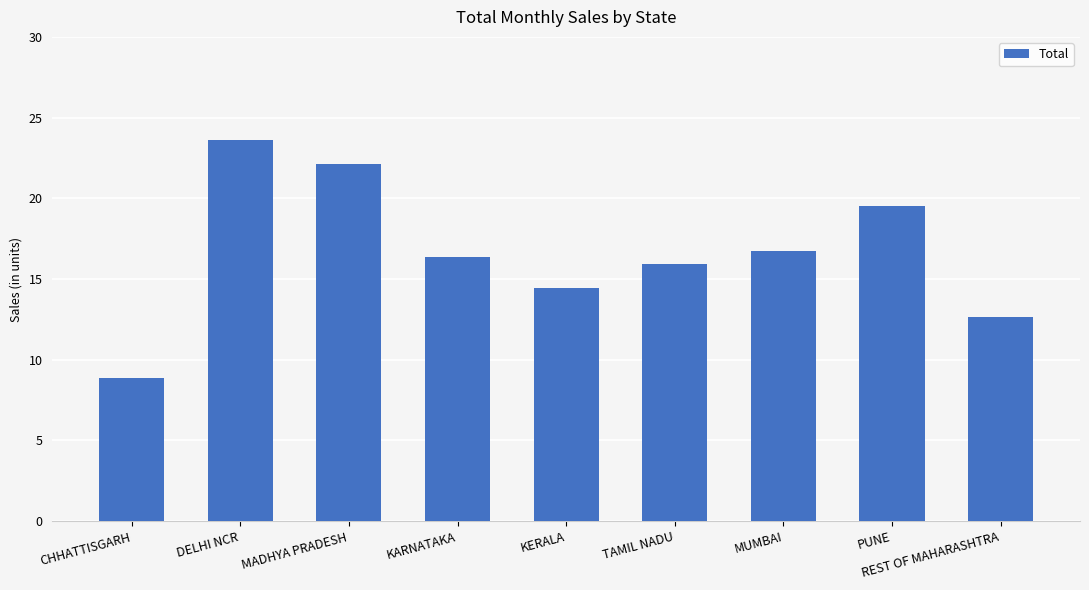

What is the difference between the maximum and minimum values?

14.7